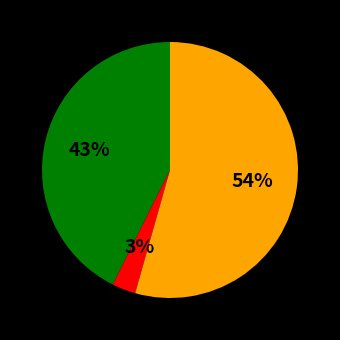

To the nearest percent, what is the average slice percentage?

33%